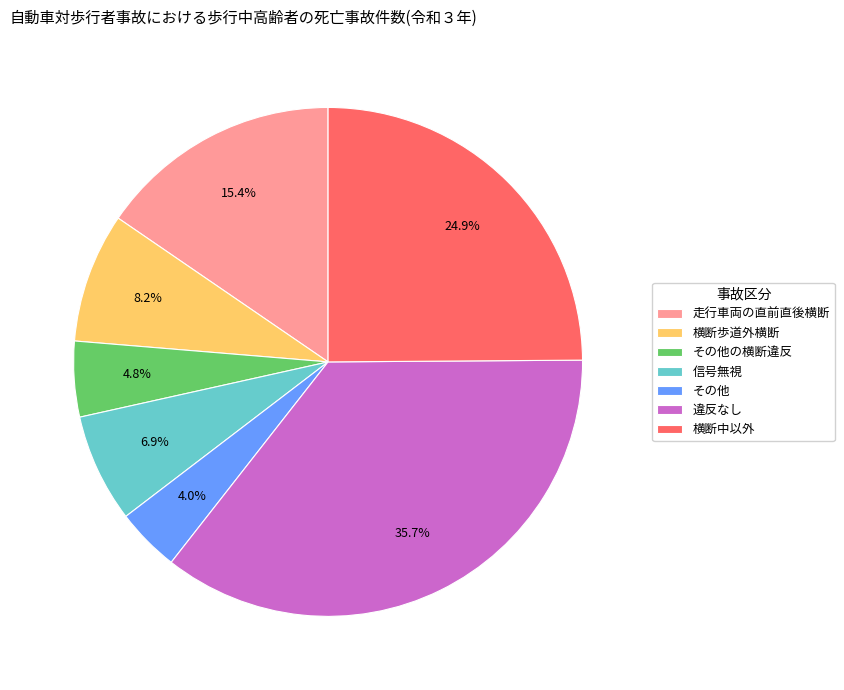

Between 違反なし and 信号無視, which is larger?

違反なし